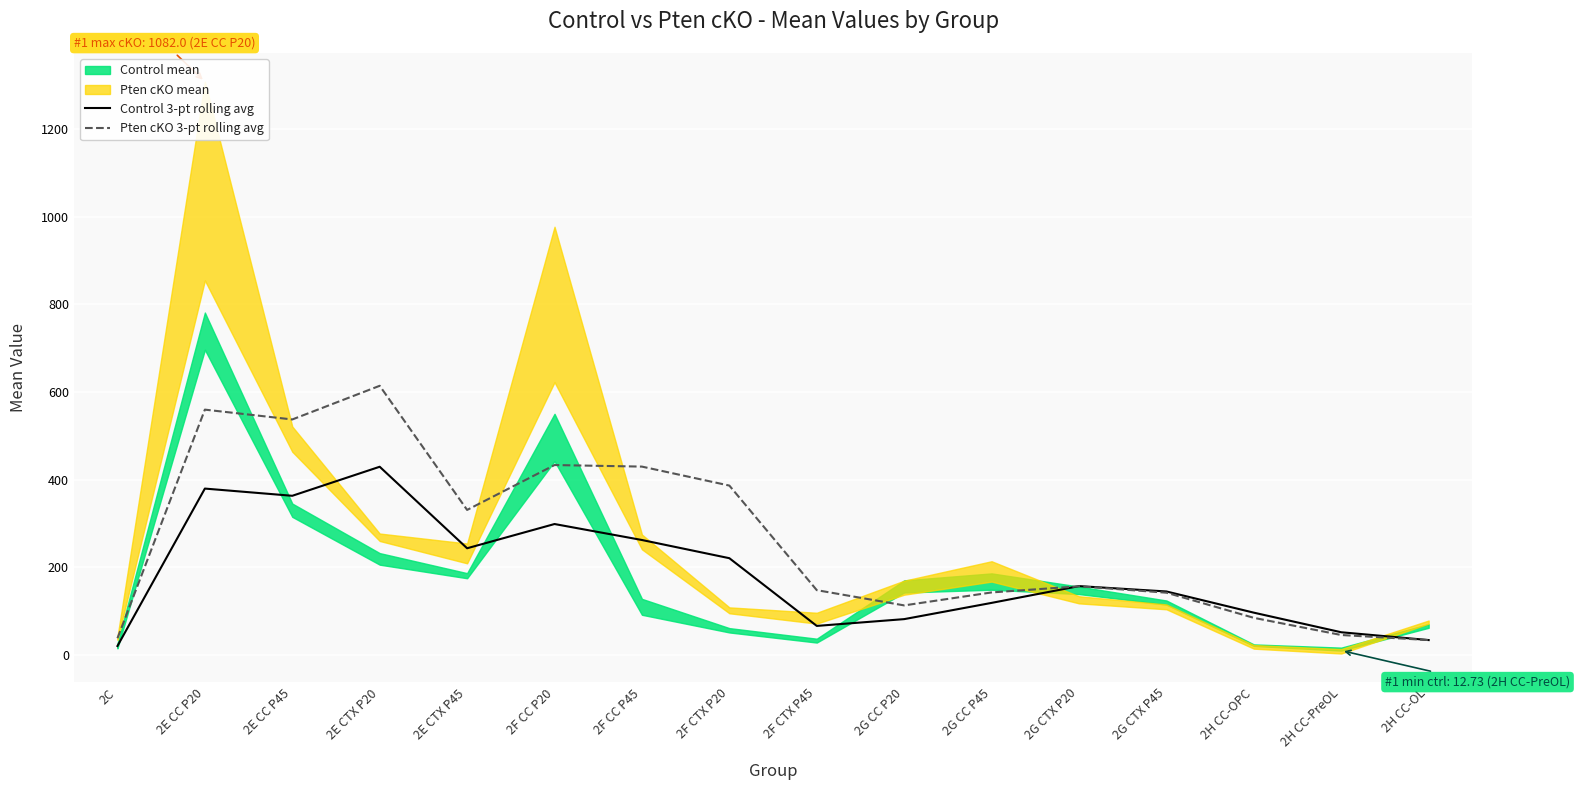

At which label is Control 3-pt rolling avg closest to 224?

2F CTX P20